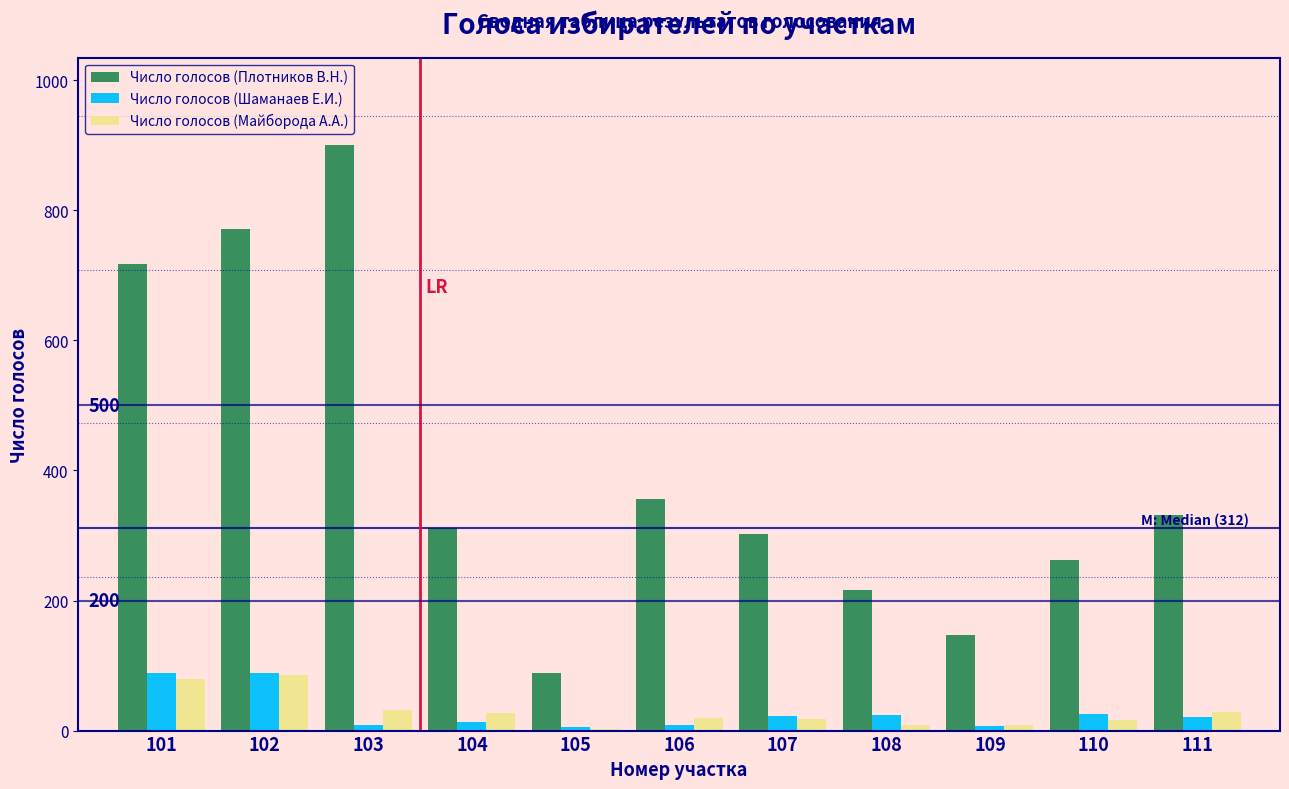

Is it true that Число голосов (Плотников В.Н.) equals 718 at 101?

True